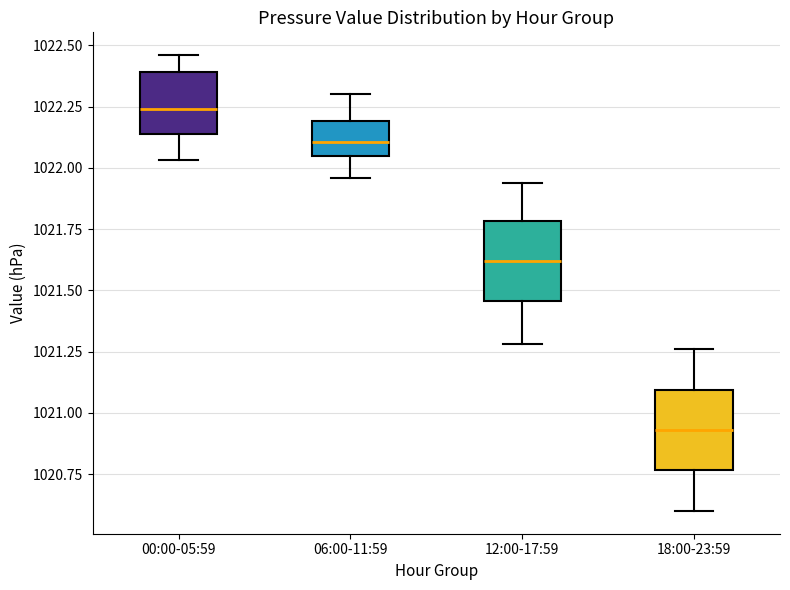

Where is the lower edge of the box for 12:00-17:59 on the y-axis? The values are not printed on the chart, so give them approximately, as read against the axis.

1021.45